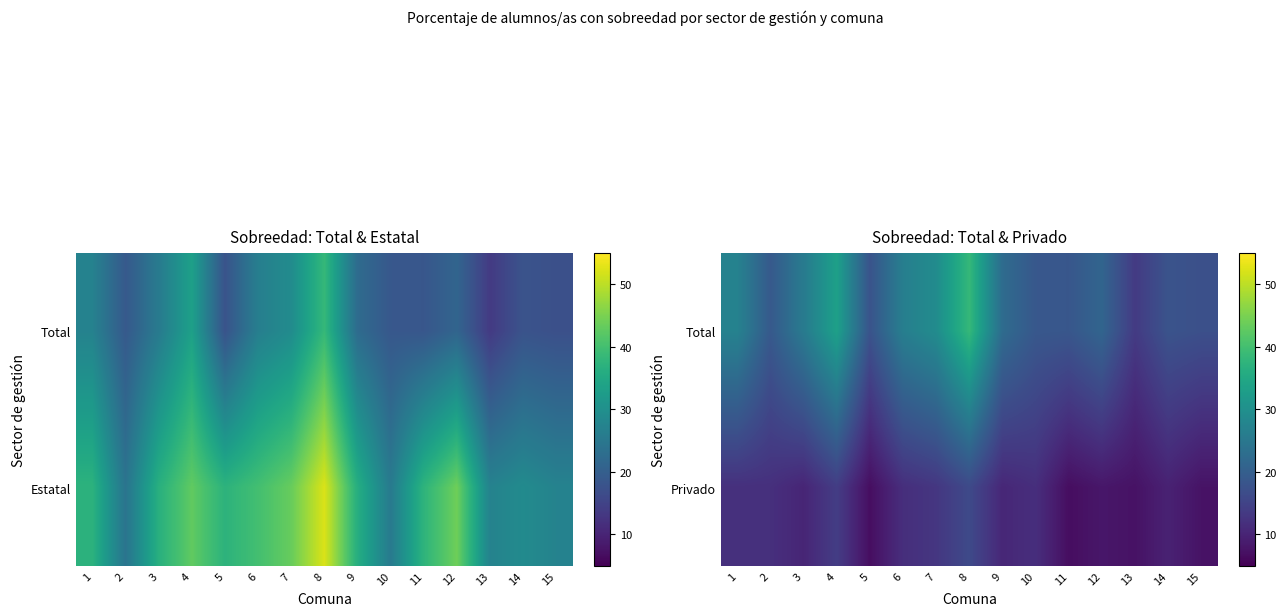

Where does the Privado series first go above 10?

1